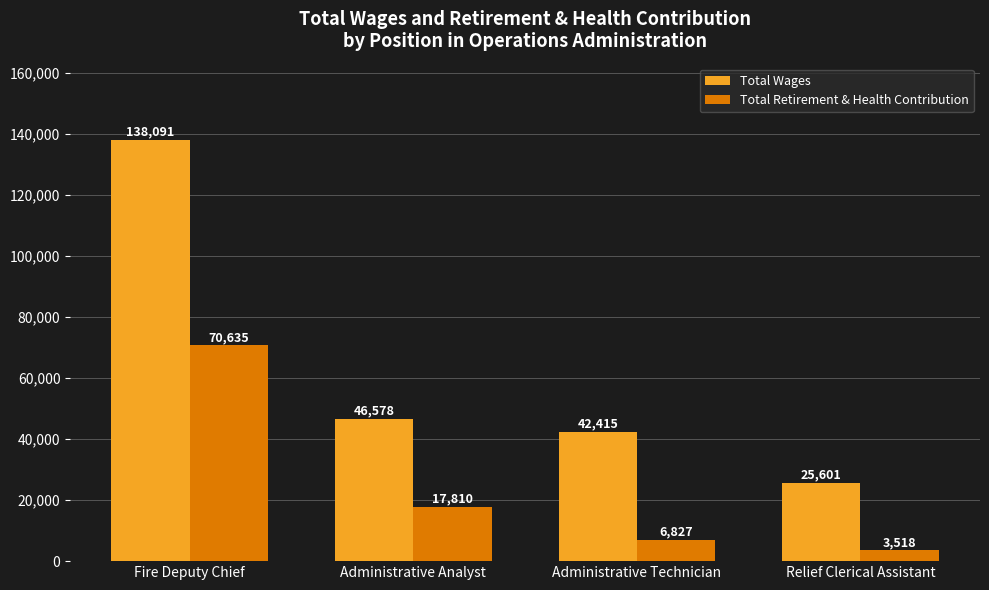

The value of Total Wages at Administrative Analyst is 46578. True or false?

True